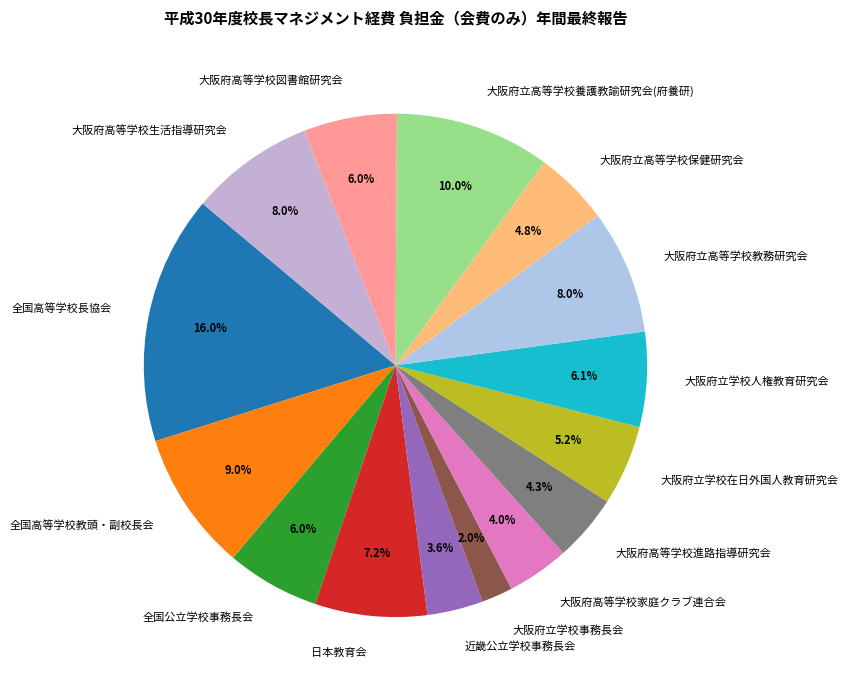

Which has a higher value, 近畿公立学校事務長会 or 大阪府立高等学校保健研究会?

大阪府立高等学校保健研究会